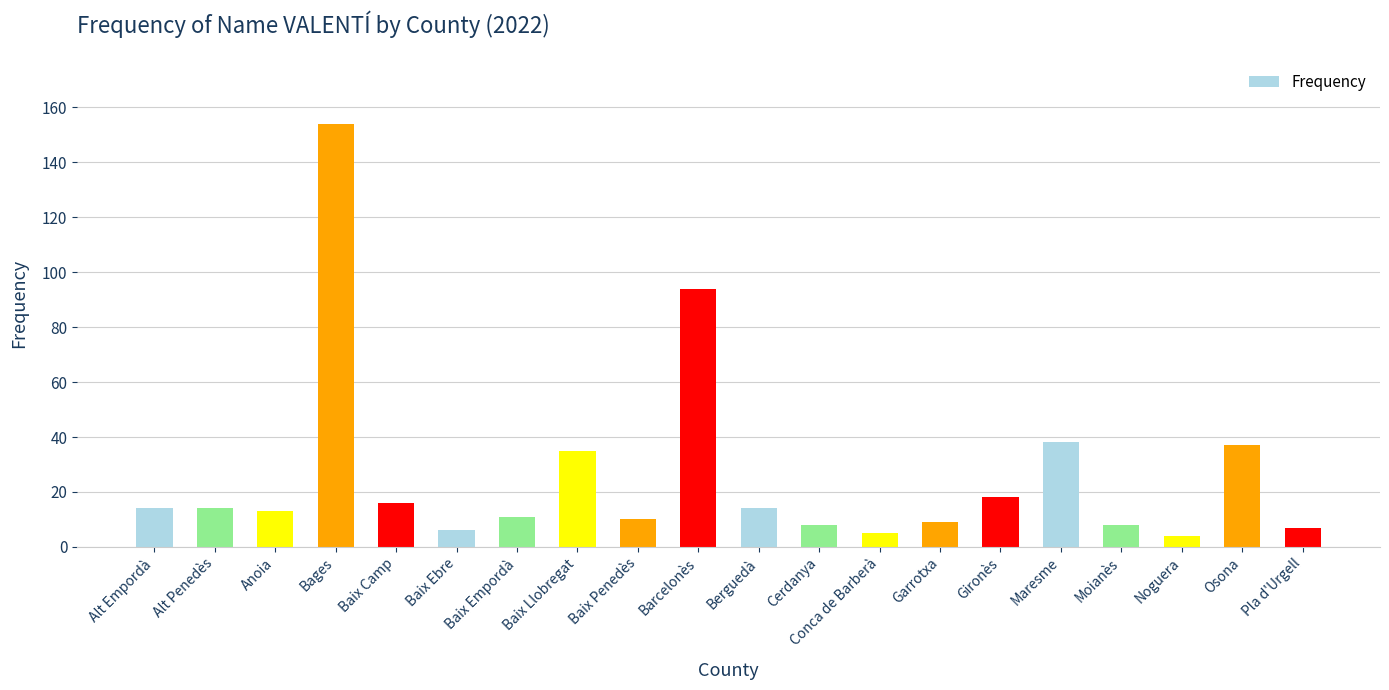

What is the label of the 15th bar from the right?

Baix Ebre